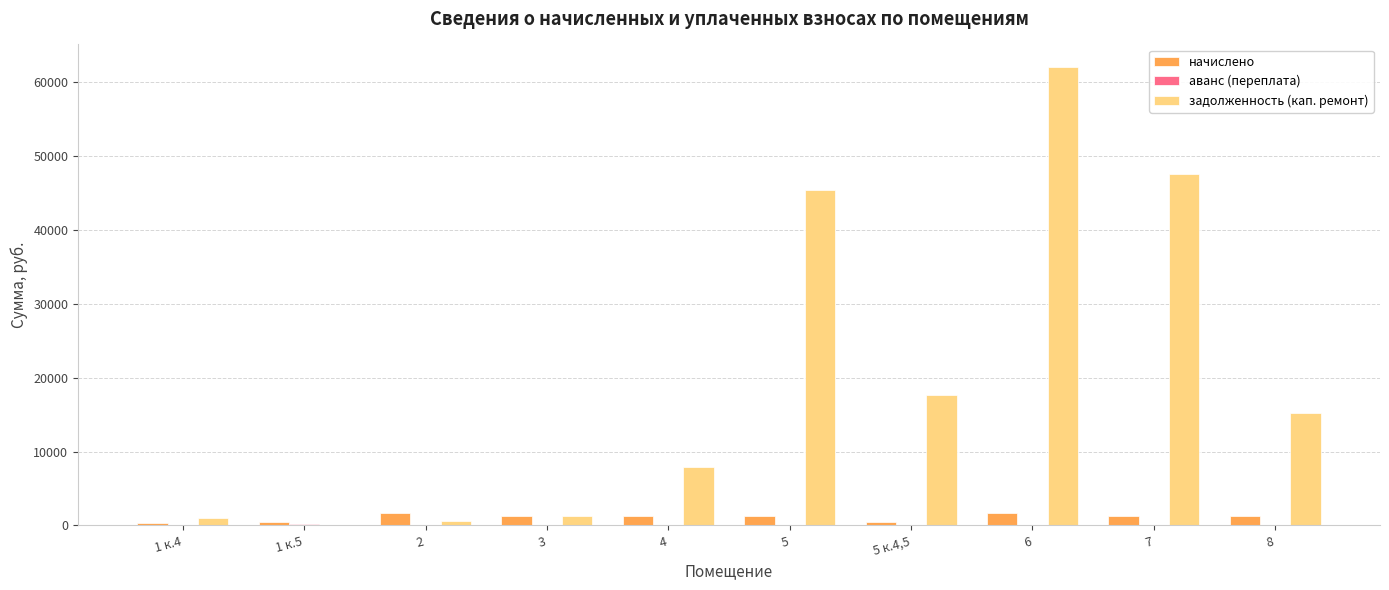

At which category is the sum across all series the highest?

6